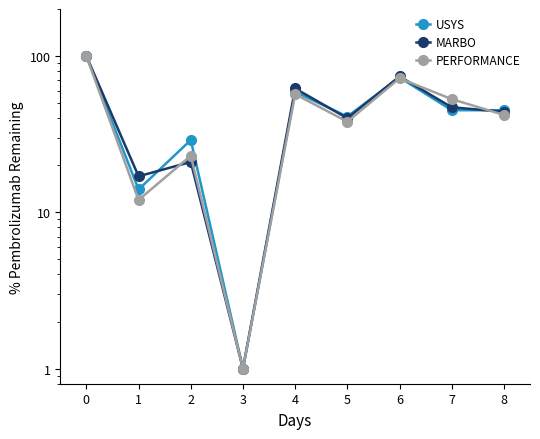

Which series has the widest spread of values?

USYS